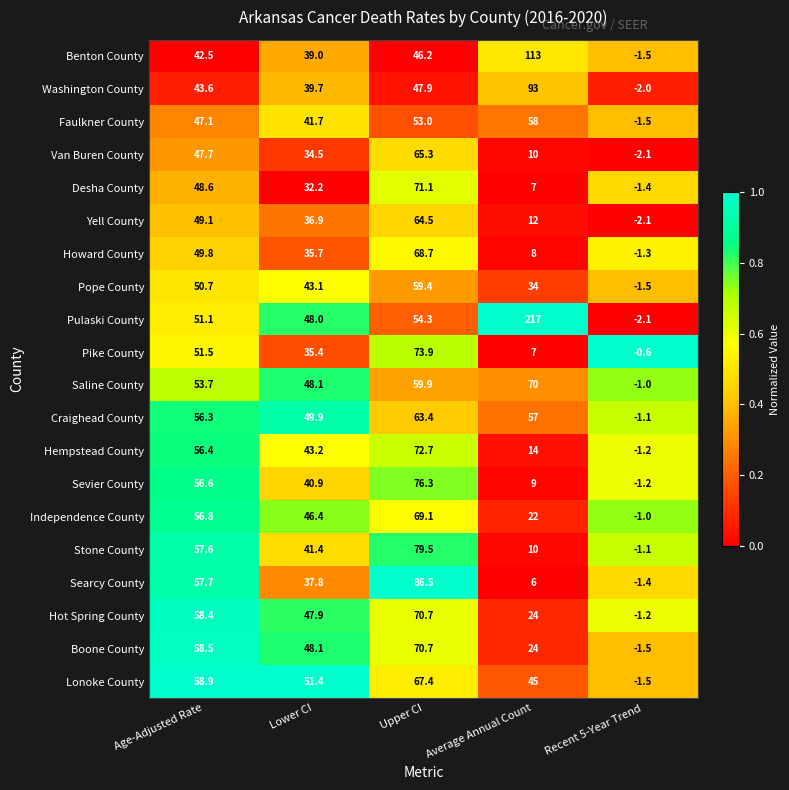

What is the difference between the Benton County values at Age-Adjusted Rate and Average Annual Count?

70.5